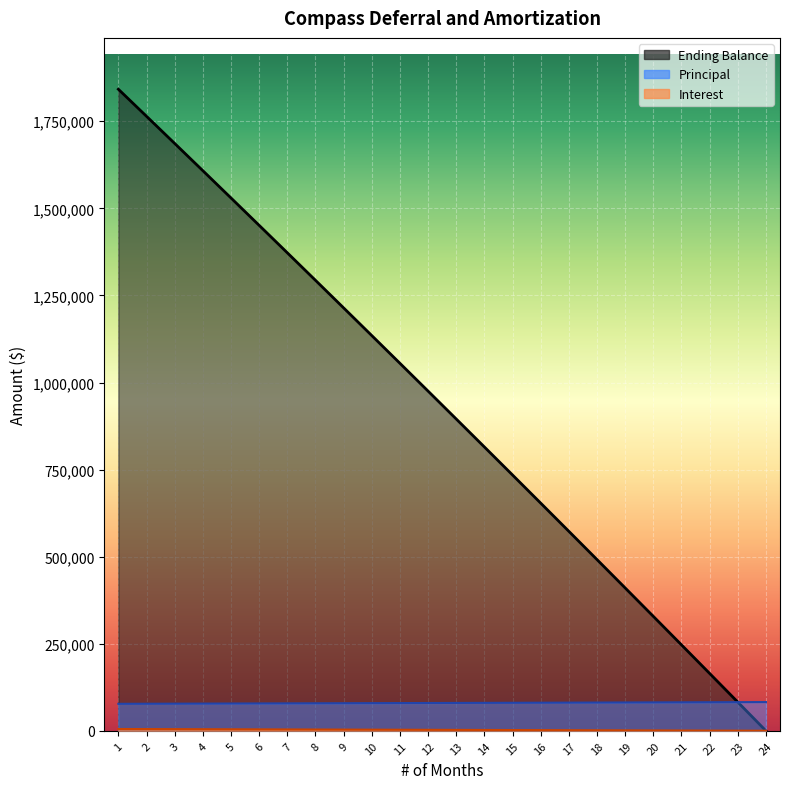

Which series has the largest range (max minus min)?

Ending Balance